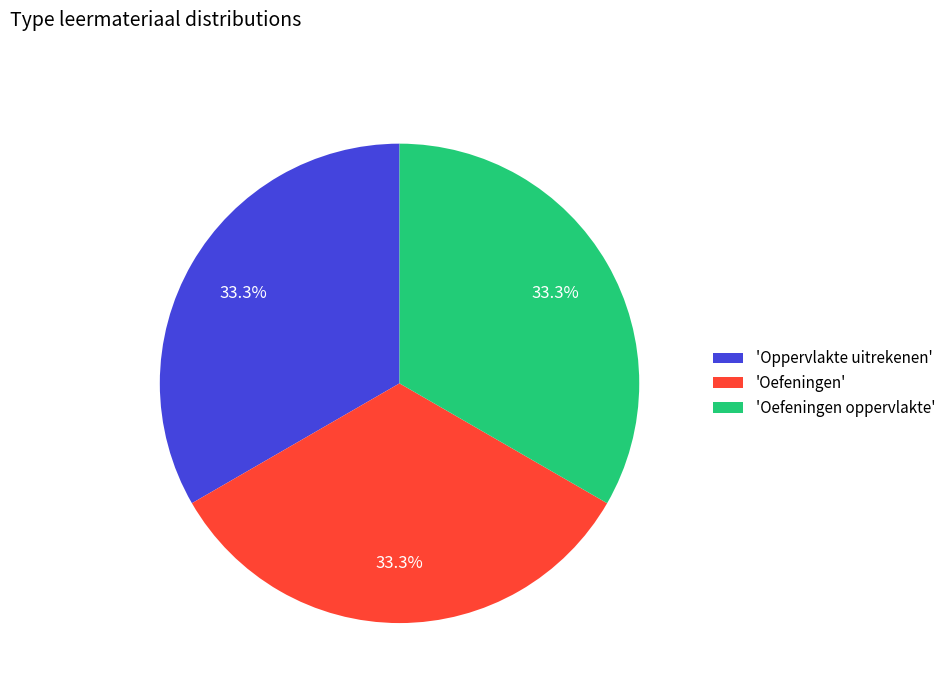

Count the number of slices in the pie.

3